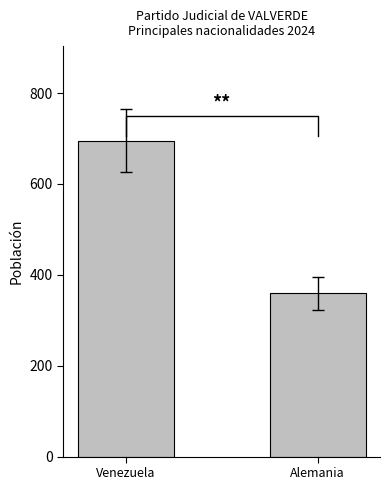

What is the ratio of the value at Alemania to the value at Venezuela?

0.5